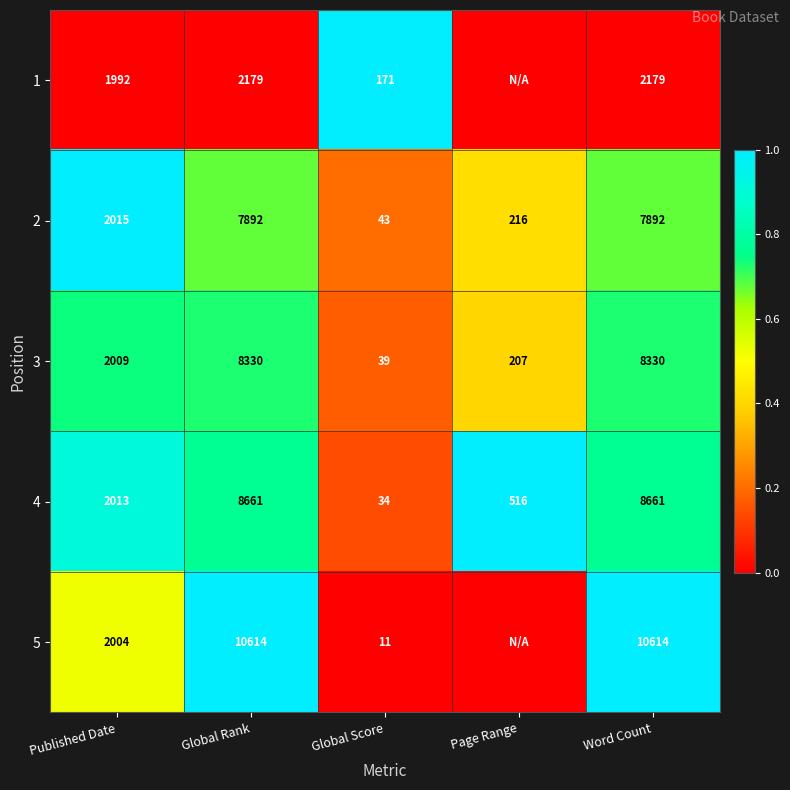

At which category is the sum across all series the highest?

Global Rank